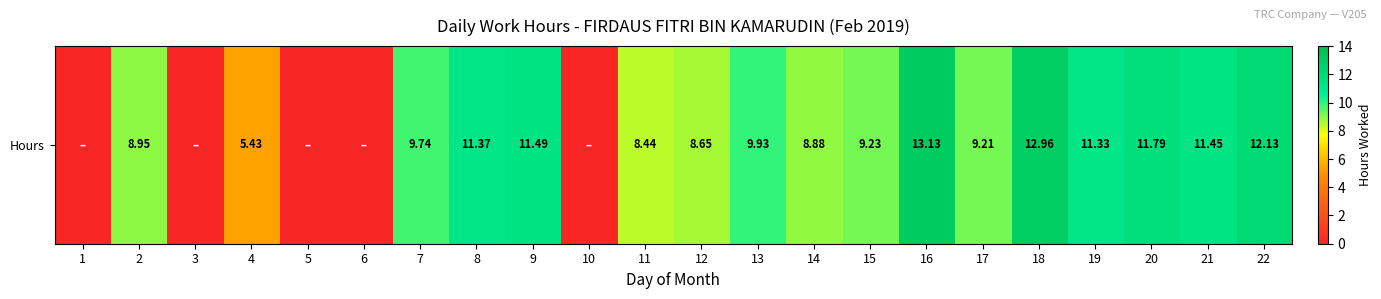

How many data points does each series have?

22